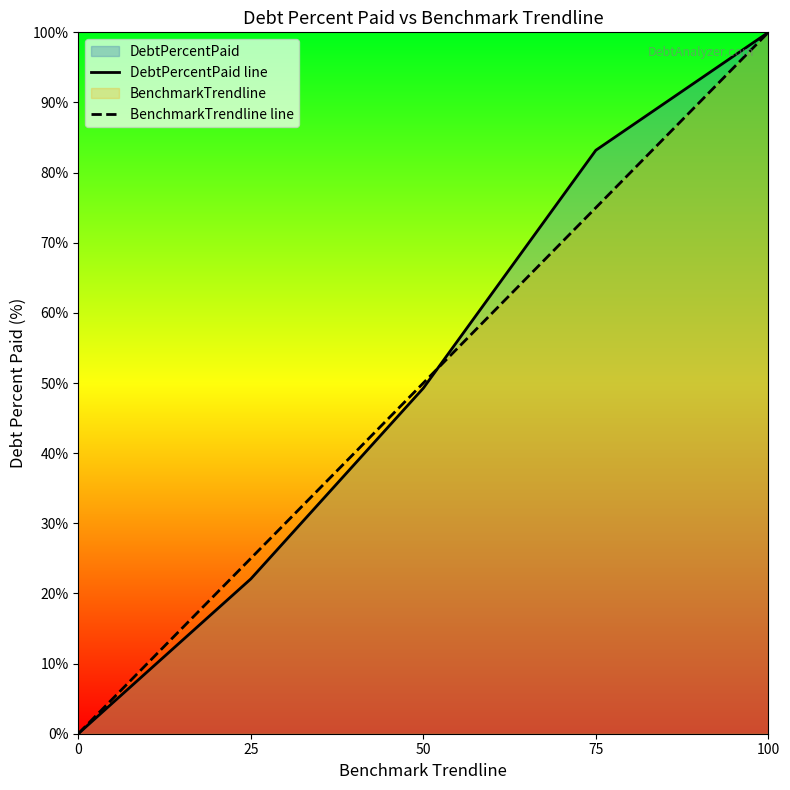

How many series are shown in this chart?

2